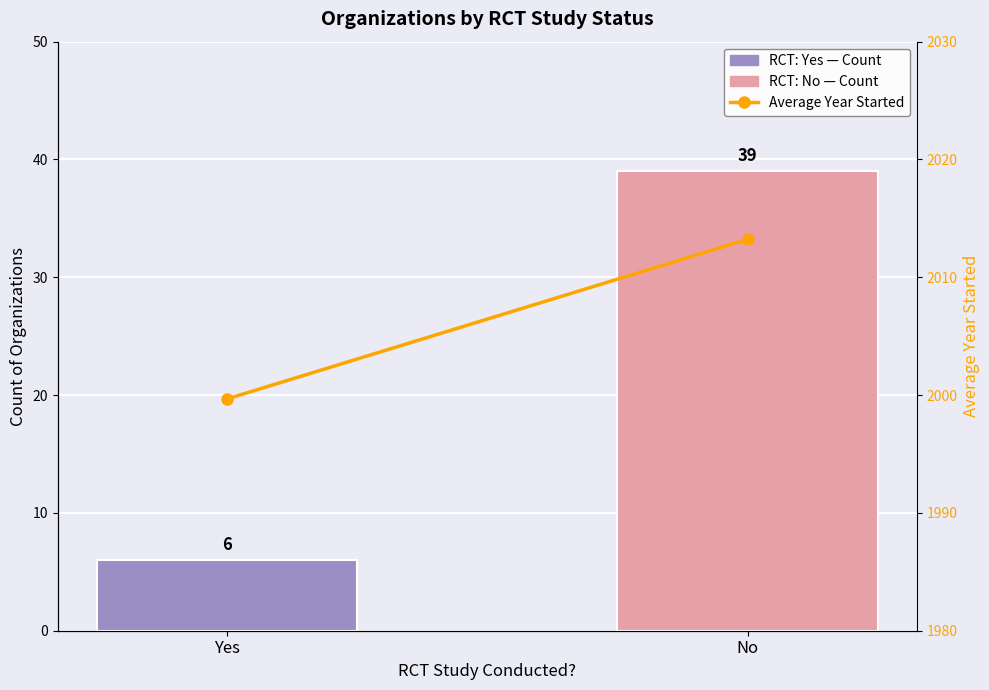

Reading left to right, transcribe all the data shown in this chart.

Count of Organizations: Yes=6.0	No=39.0
Average Year Started: Yes=1999.7	No=2013.2